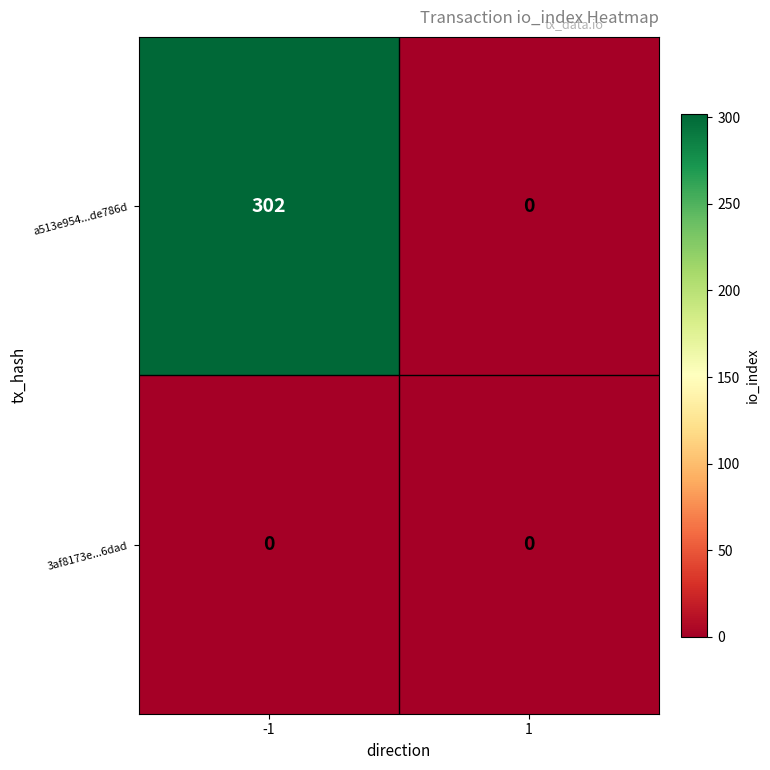

Rank the series by their average value, from highest to lowest.

a513e954...de786d, 3af8173e...6dad